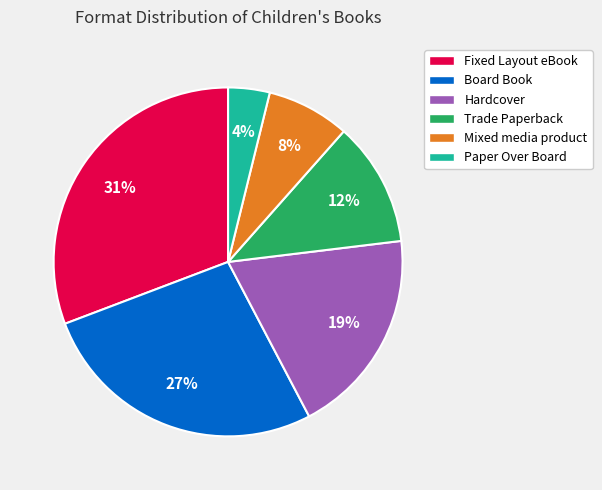

Is there any slice that represents more than half of the pie?

No